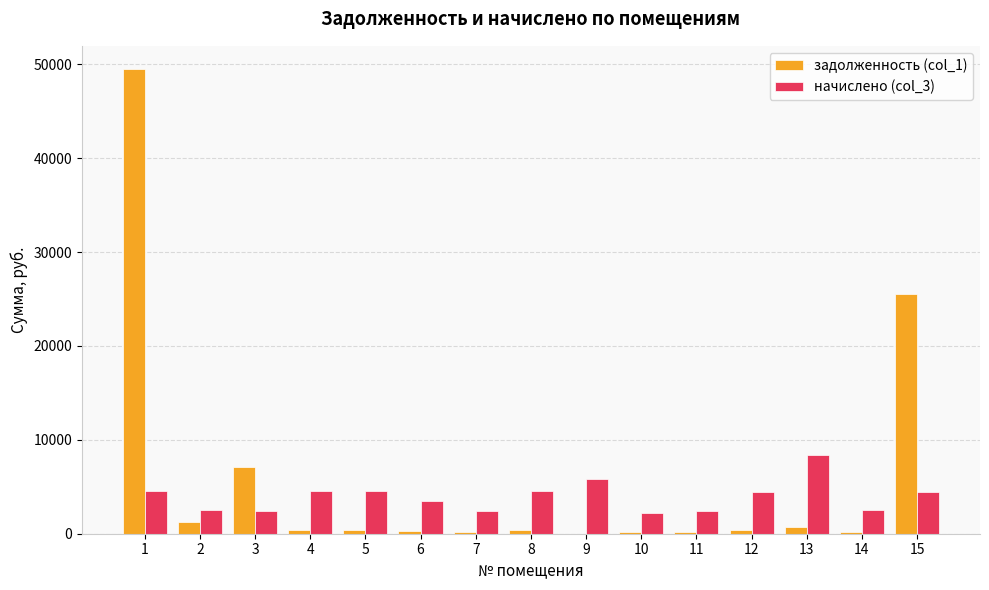

Read the начислено (col_3) value at 4.

4506.5